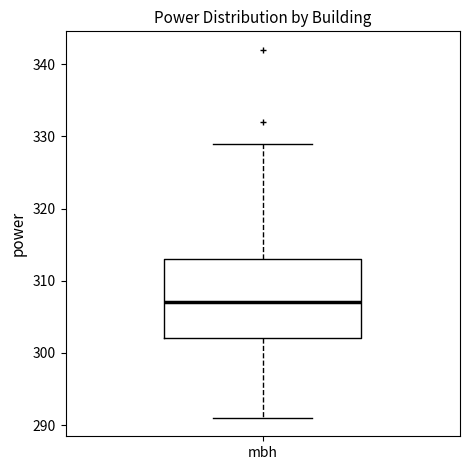

Where does the upper whisker of the box for mbh end on the y-axis? The values are not printed on the chart, so give them approximately, as read against the axis.

329